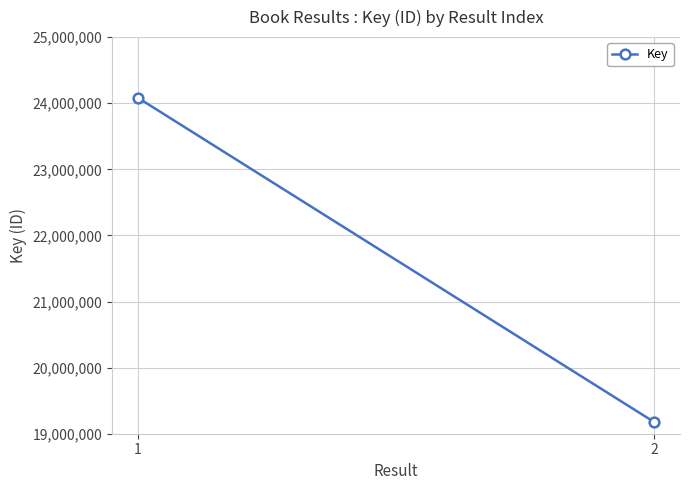

Rank the categories by value from lowest to highest.

2, 1